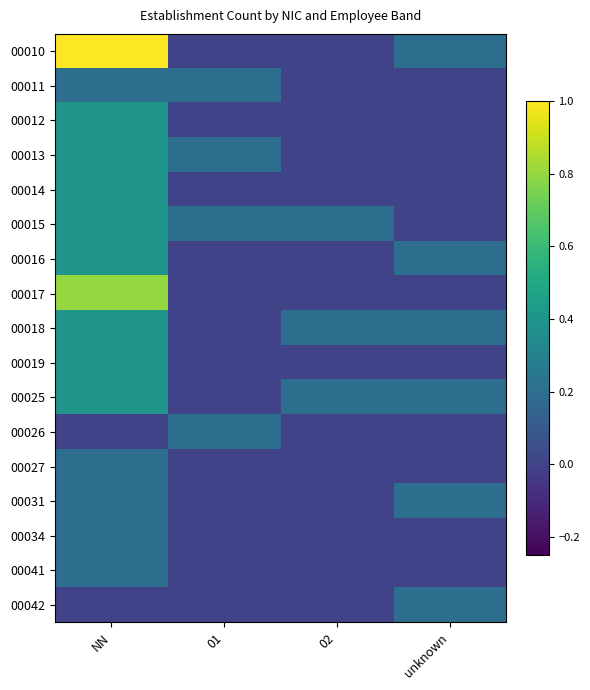

Reading left to right, list all the values displayed in this chart.

00010: NN=1.0	01=0.0	02=0.0	unknown=0.2
00011: NN=0.2	01=0.2	02=0.0	unknown=0.0
00012: NN=0.4	01=0.0	02=0.0	unknown=0.0
00013: NN=0.4	01=0.2	02=0.0	unknown=0.0
00014: NN=0.4	01=0.0	02=0.0	unknown=0.0
00015: NN=0.4	01=0.2	02=0.2	unknown=0.0
00016: NN=0.4	01=0.0	02=0.0	unknown=0.2
00017: NN=0.8	01=0.0	02=0.0	unknown=0.0
00018: NN=0.4	01=0.0	02=0.2	unknown=0.2
00019: NN=0.4	01=0.0	02=0.0	unknown=0.0
00025: NN=0.4	01=0.0	02=0.2	unknown=0.2
00026: NN=0.0	01=0.2	02=0.0	unknown=0.0
00027: NN=0.2	01=0.0	02=0.0	unknown=0.0
00031: NN=0.2	01=0.0	02=0.0	unknown=0.2
00034: NN=0.2	01=0.0	02=0.0	unknown=0.0
00041: NN=0.2	01=0.0	02=0.0	unknown=0.0
00042: NN=0.0	01=0.0	02=0.0	unknown=0.2